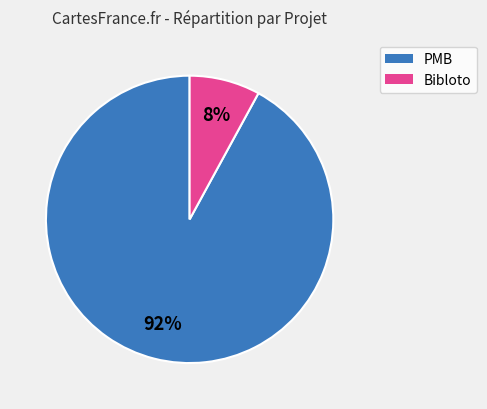

To the nearest percent, what is the difference between the Bibloto and PMB slice percentages?

84%